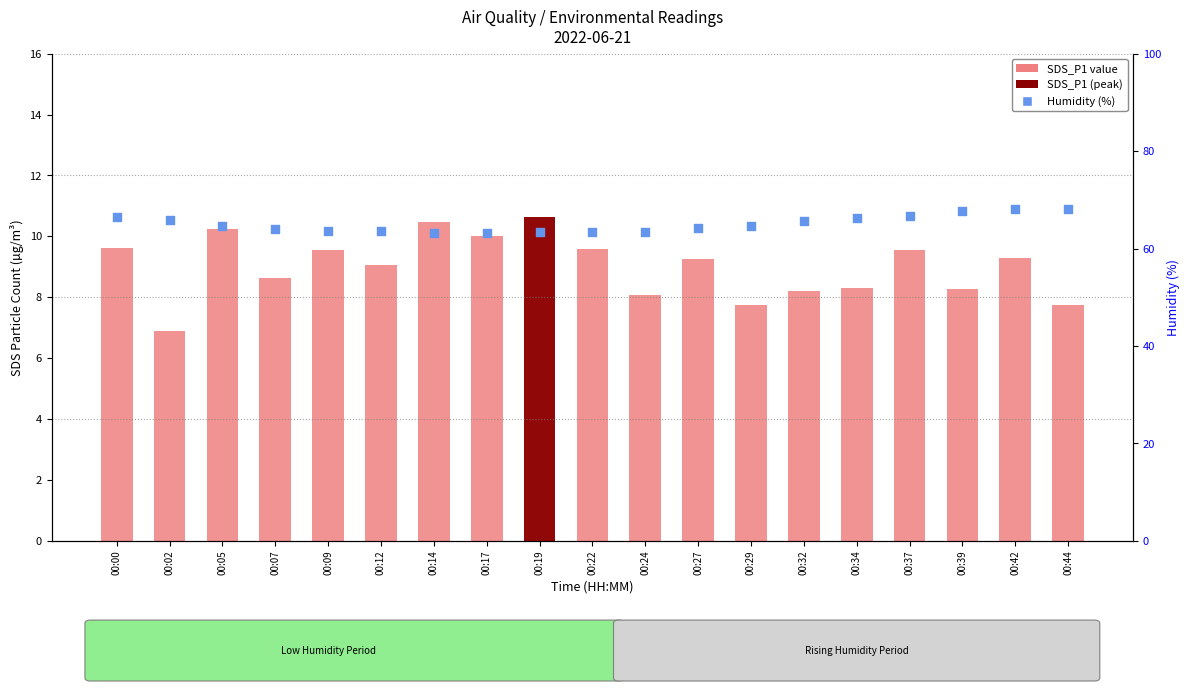

Which series contains the highest Y value?

Humidity (%)